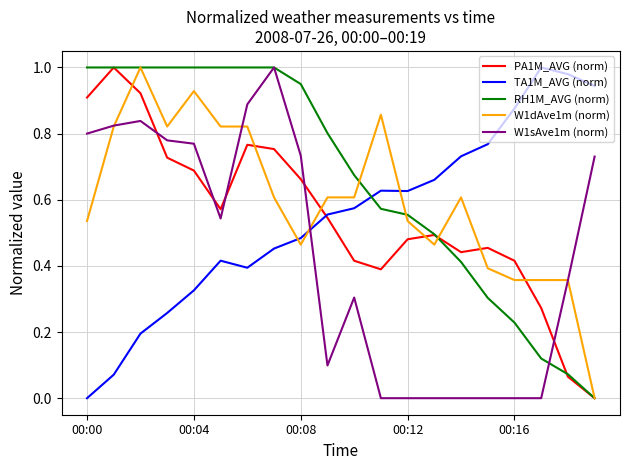

True or false: W1dAve1m (norm) and TA1M_AVG (norm) cross at least once.

True